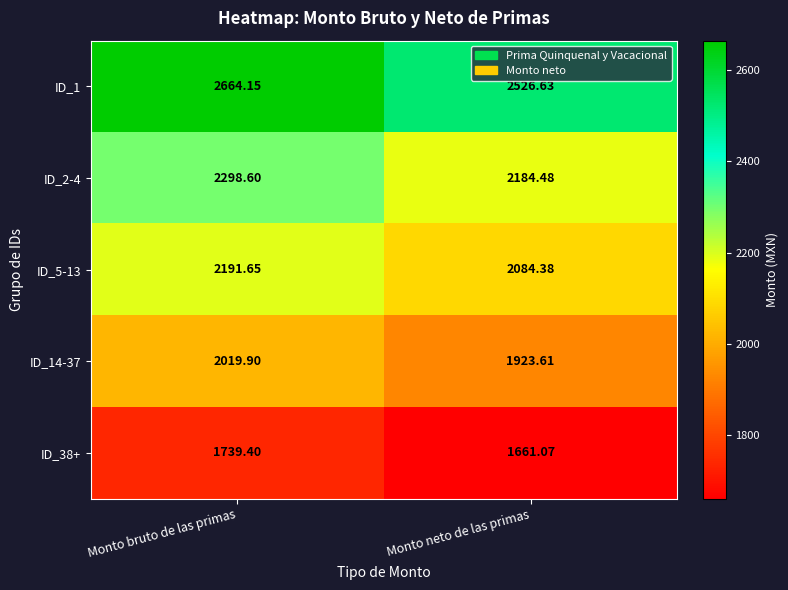

What is the spread (max minus min) of values at Monto neto de las primas?

865.6